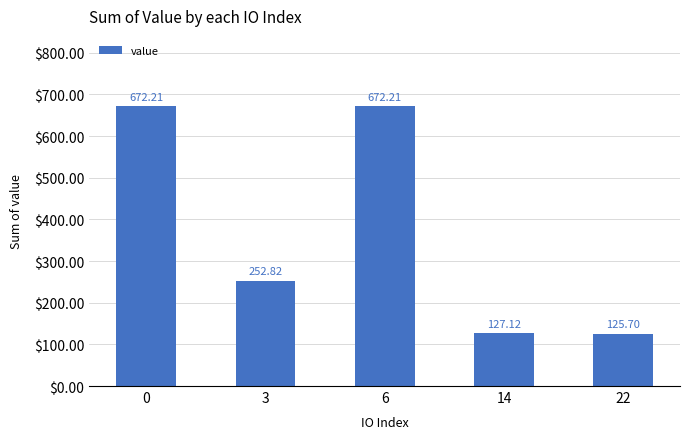

Is it true that the value at 3 is 76.6?

False